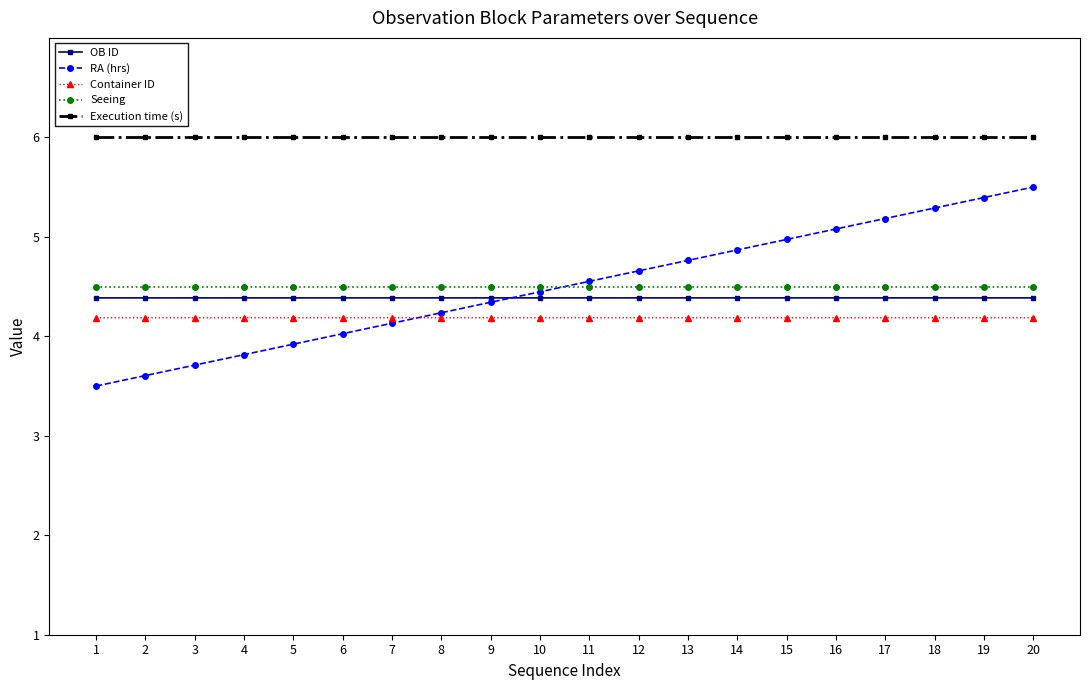

Reading left to right, extract all data points from this chart.

OB ID: 4.4	4.4	4.4	4.4	4.4	4.4	4.4	4.4	4.4	4.4	4.4	4.4	4.4	4.4	4.4	4.4	4.4	4.4	4.4	4.4
RA (hrs): 3.5	3.6	3.7	3.8	3.9	4.0	4.1	4.2	4.3	4.4	4.6	4.7	4.8	4.9	5.0	5.1	5.2	5.3	5.4	5.5
Container ID: 4.2	4.2	4.2	4.2	4.2	4.2	4.2	4.2	4.2	4.2	4.2	4.2	4.2	4.2	4.2	4.2	4.2	4.2	4.2	4.2
Seeing: 4.5	4.5	4.5	4.5	4.5	4.5	4.5	4.5	4.5	4.5	4.5	4.5	4.5	4.5	4.5	4.5	4.5	4.5	4.5	4.5
Execution time (s): 6.0	6.0	6.0	6.0	6.0	6.0	6.0	6.0	6.0	6.0	6.0	6.0	6.0	6.0	6.0	6.0	6.0	6.0	6.0	6.0